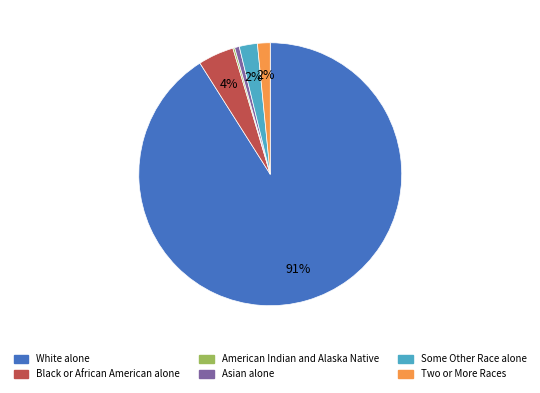

Do Two or More Races and White alone together represent more than half of the pie?

Yes